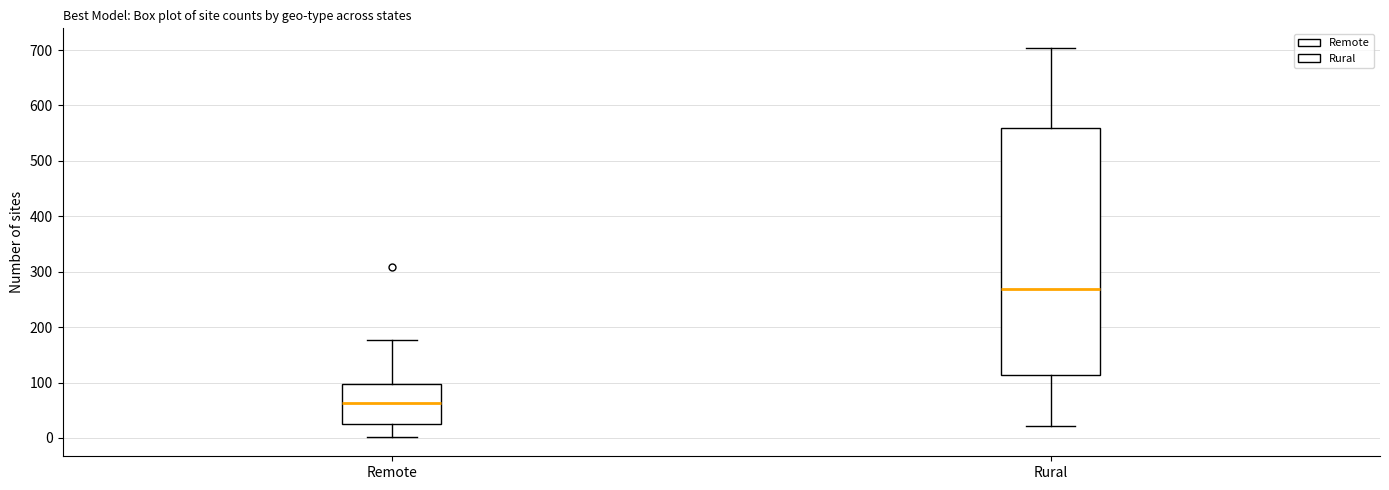

Where is the lower edge of the box for Remote on the y-axis? The values are not printed on the chart, so give them approximately, as read against the axis.

20